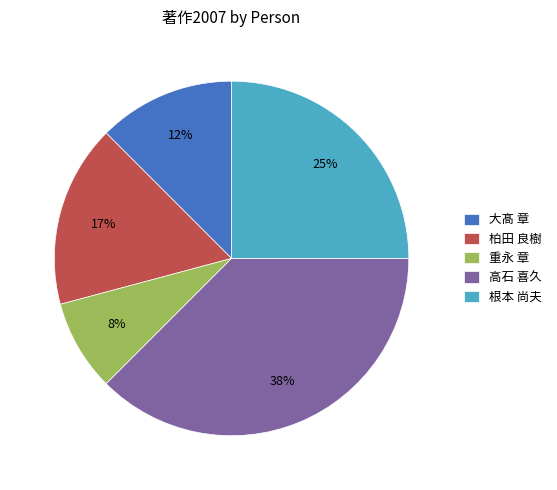

Approximately how many times larger is the value at 大髙 章 compared to 高石 喜久?

0.3